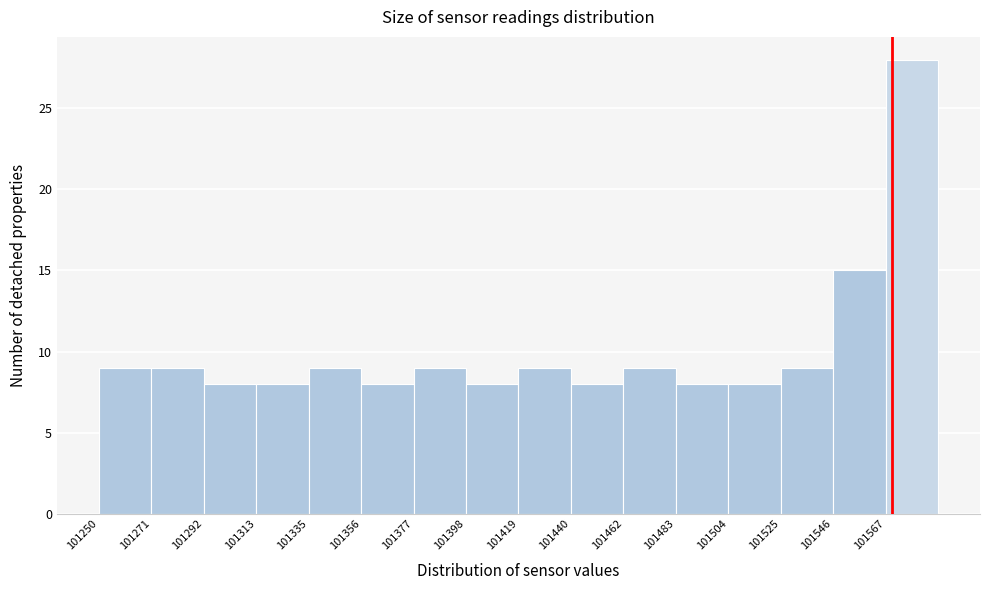

Which range on the x-axis has the tallest bar?

101565 to 101590